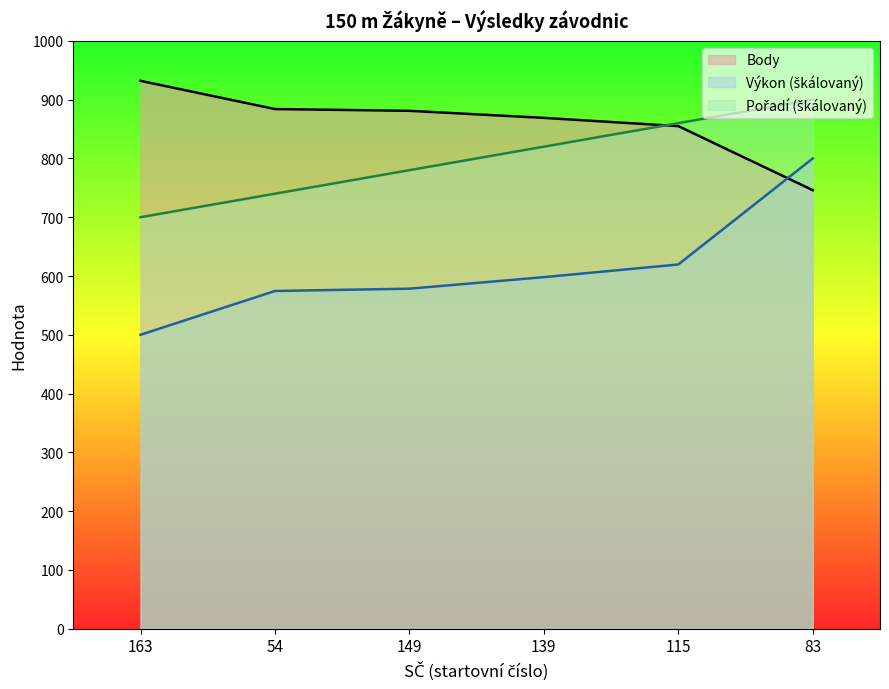

True or false: Výkon and Body intersect in this chart.

True